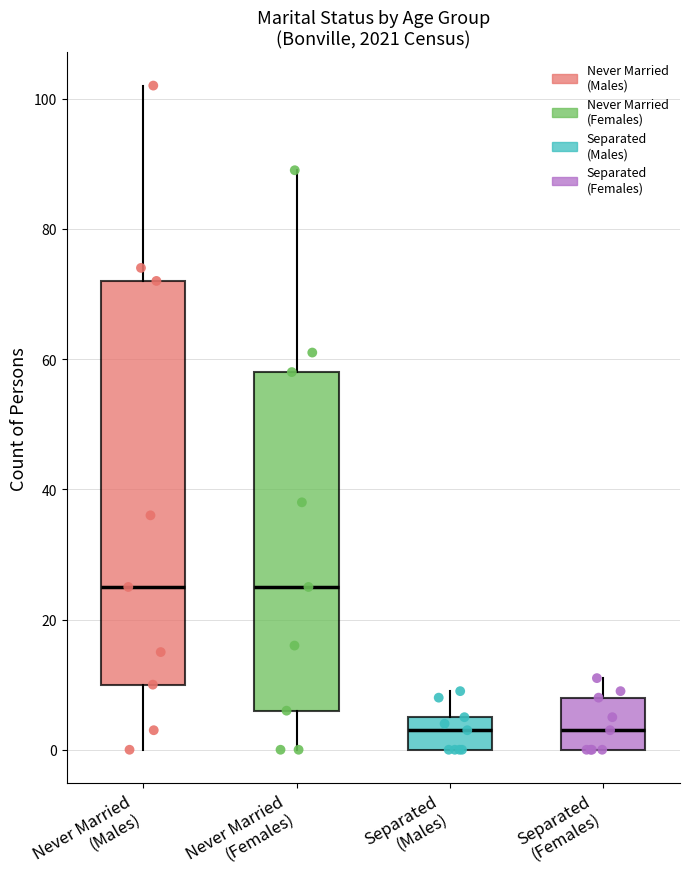

Where does the upper whisker of the box for Separated (Males) end on the y-axis? The values are not printed on the chart, so give them approximately, as read against the axis.

10